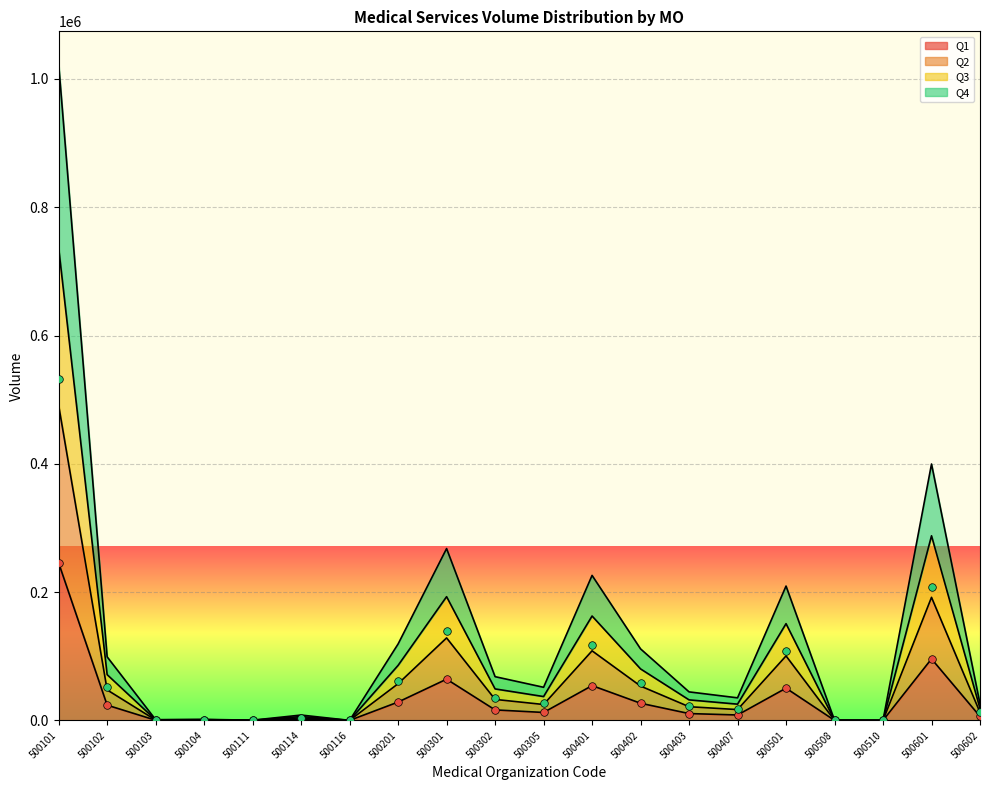

Which series reaches the maximum Y coordinate?

Q4